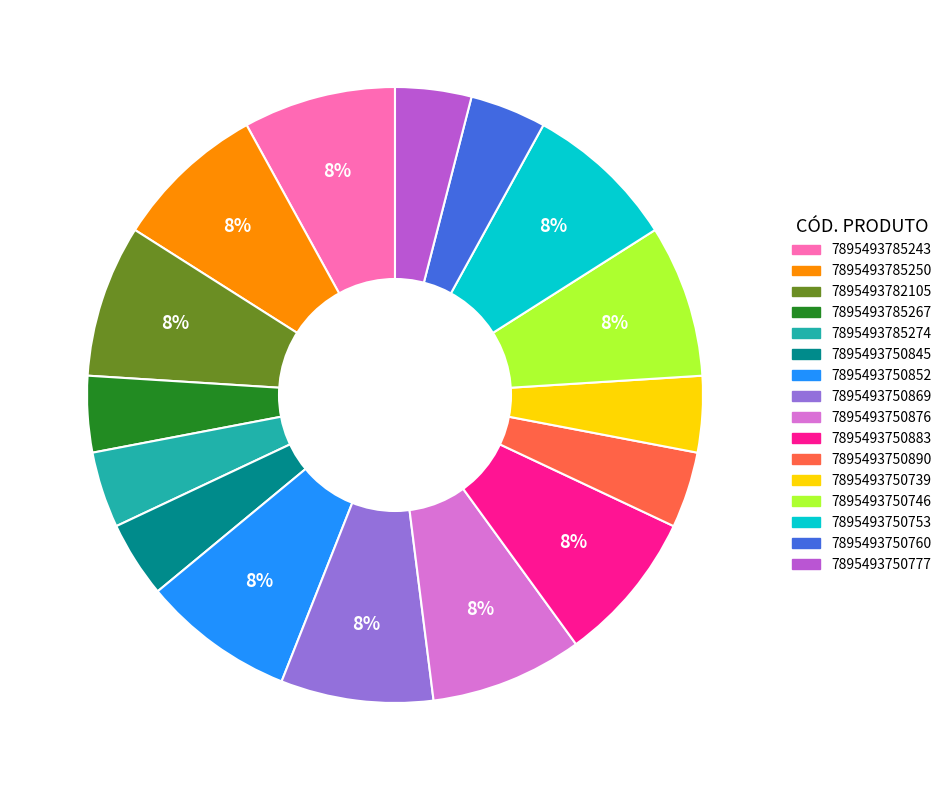

To the nearest percent, what is the difference between the 7895493750883 and 7895493750890 slice percentages?

4%